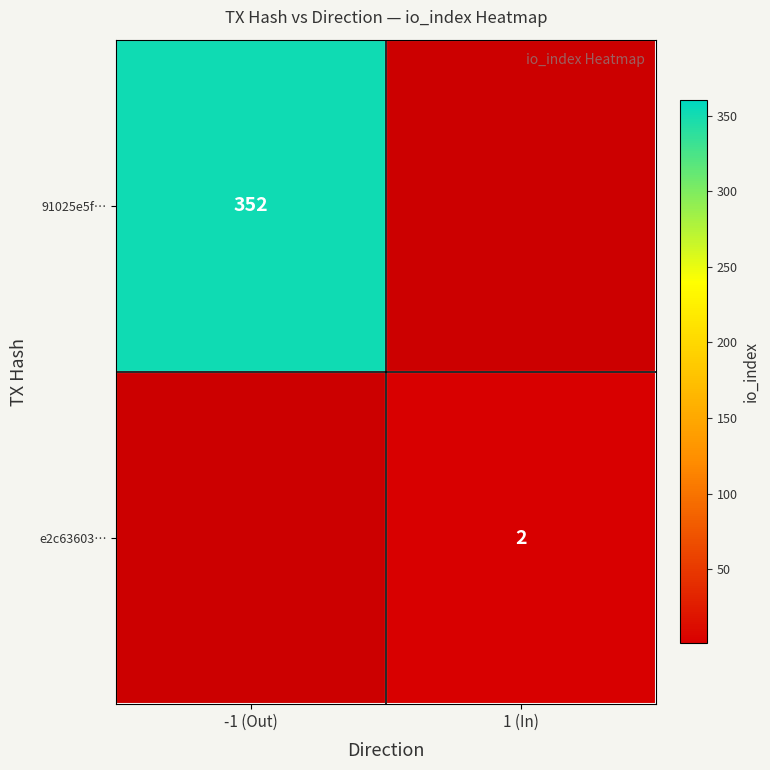

Is the value of e2c63603… at 1 (In) greater than the value of 91025e5f… at -1 (Out)?

No